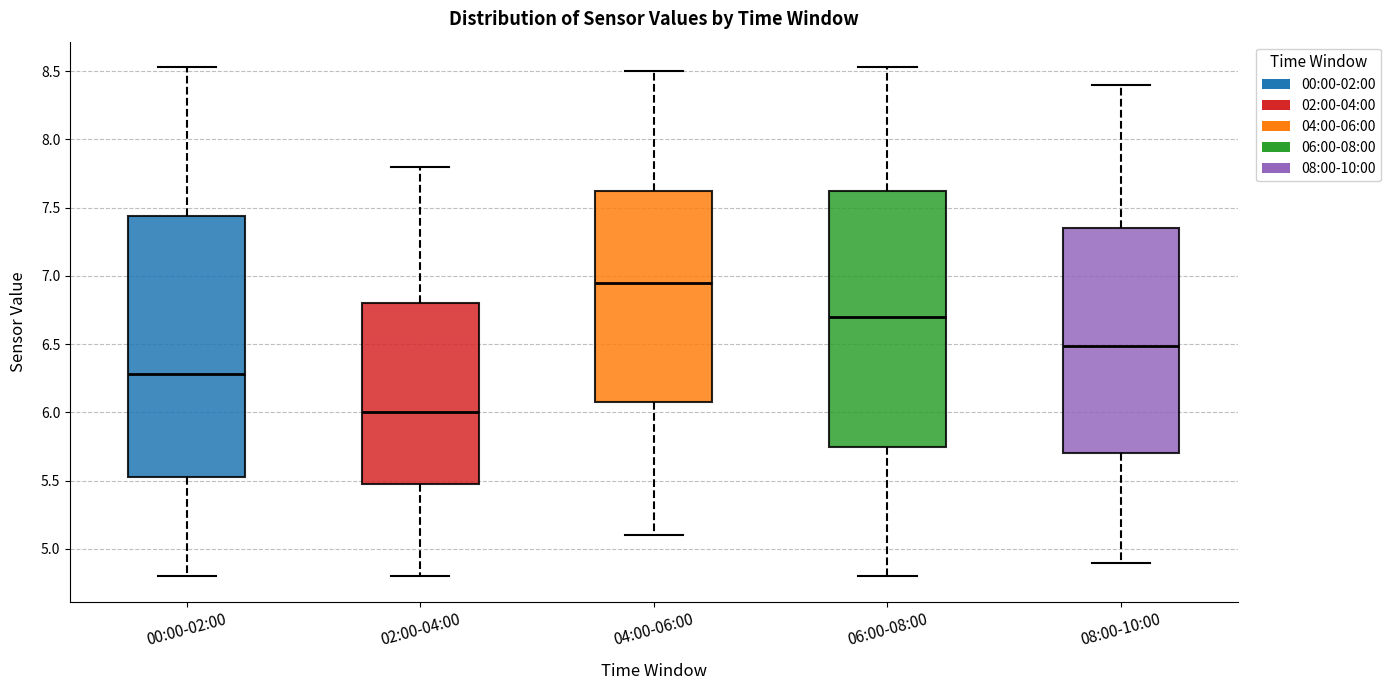

Reading left to right, read every box against the y-axis: the position of its median line, the range the box covers, and the ends of its whiskers. The values are not printed on the chart, so give them approximately, as read against the axis.

00:00-02:00: median 6.30, box 5.55 to 7.45, whiskers 4.80 to 8.55
02:00-04:00: median 6.00, box 5.50 to 6.80, whiskers 4.80 to 7.80
04:00-06:00: median 6.95, box 6.10 to 7.65, whiskers 5.10 to 8.50
06:00-08:00: median 6.70, box 5.75 to 7.65, whiskers 4.80 to 8.55
08:00-10:00: median 6.50, box 5.70 to 7.35, whiskers 4.90 to 8.40